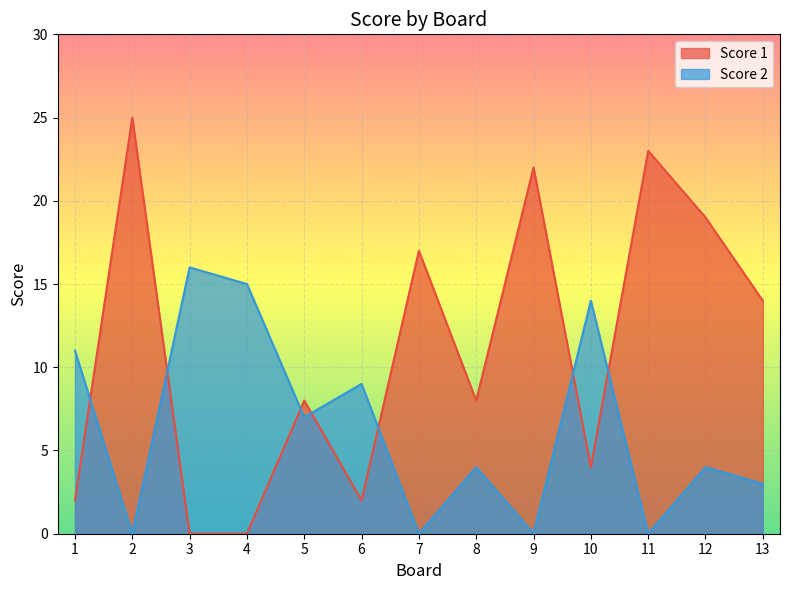

At how many categories does at least one series exceed 18?

4